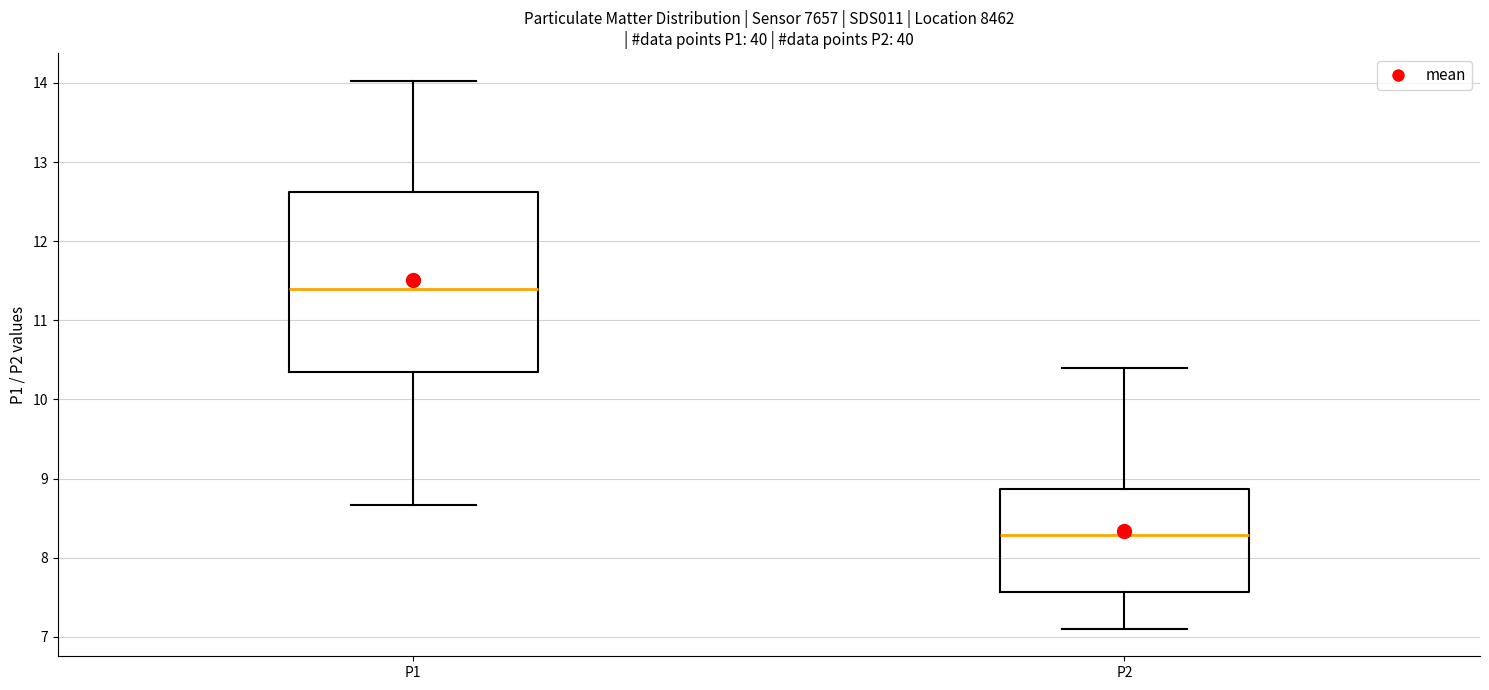

Reading left to right, read every box against the y-axis: the position of its median line, the range the box covers, and the ends of its whiskers. The values are not printed on the chart, so give them approximately, as read against the axis.

P1: median 11.4, box 10.4 to 12.6, whiskers 8.7 to 14.0
P2: median 8.3, box 7.6 to 8.9, whiskers 7.1 to 10.4